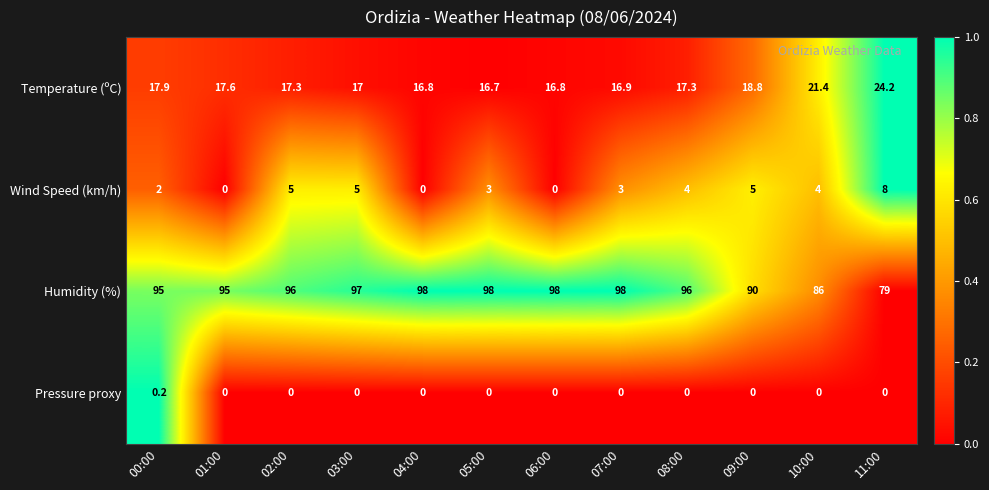

What is the lowest value of the Humidity (%) series?

79.0